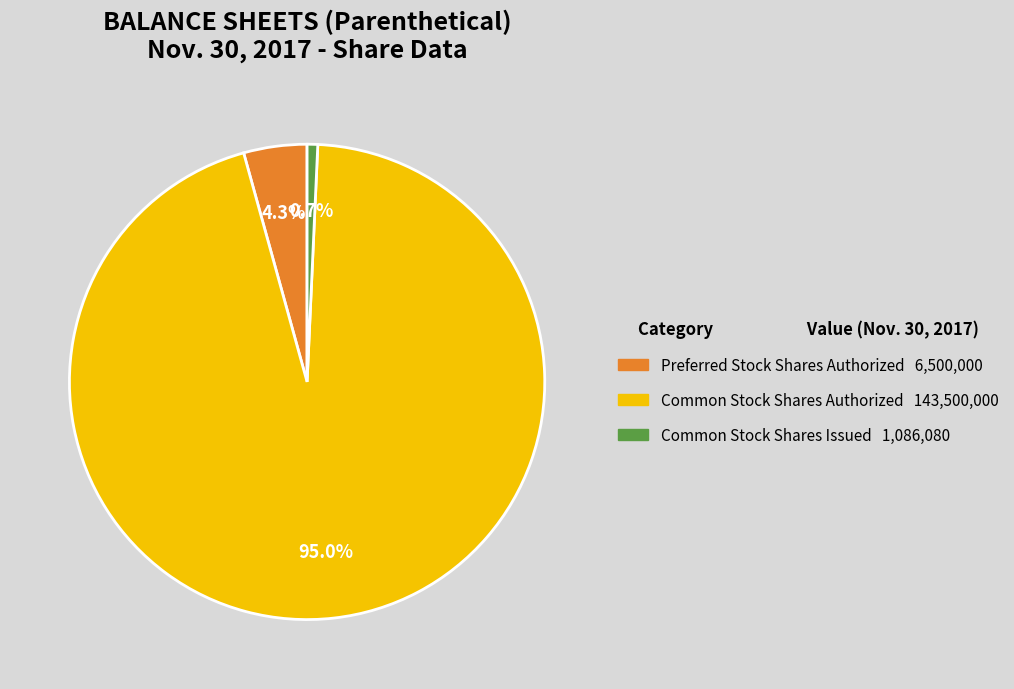

Rank the categories by value from lowest to highest.

Common Stock Shares Issued, Preferred Stock Shares Authorized, Common Stock Shares Authorized